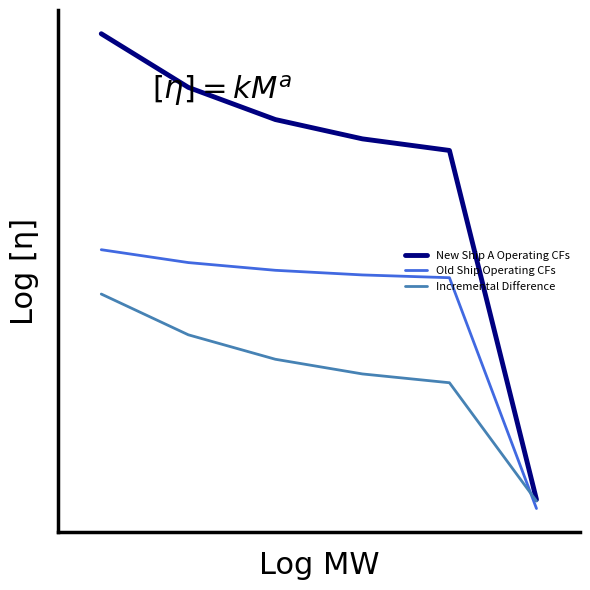

Is this an area chart (filled region under the line)?

No